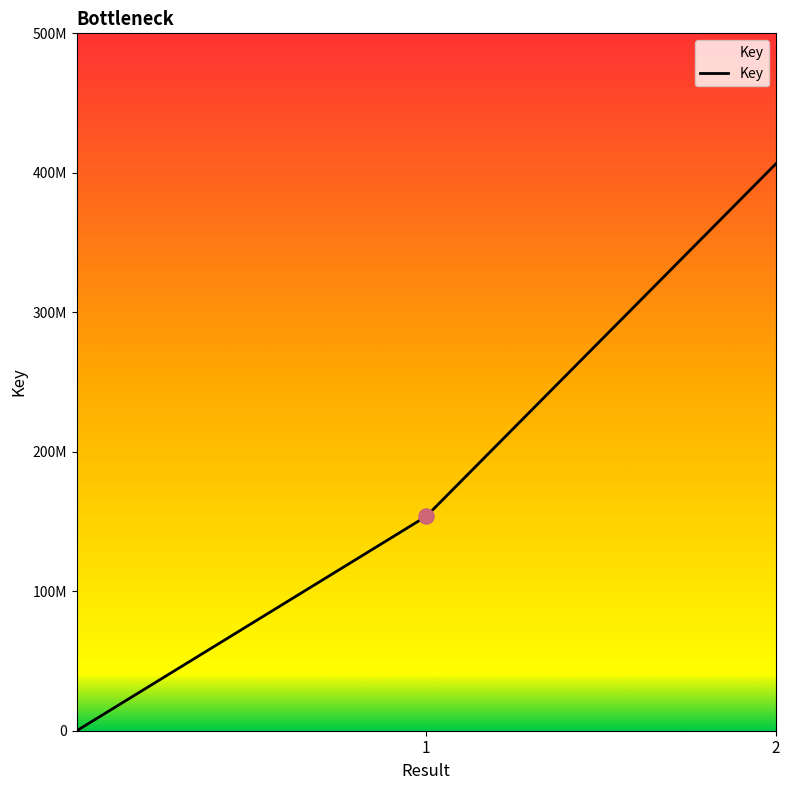

Does the chart have visible grid lines?

No